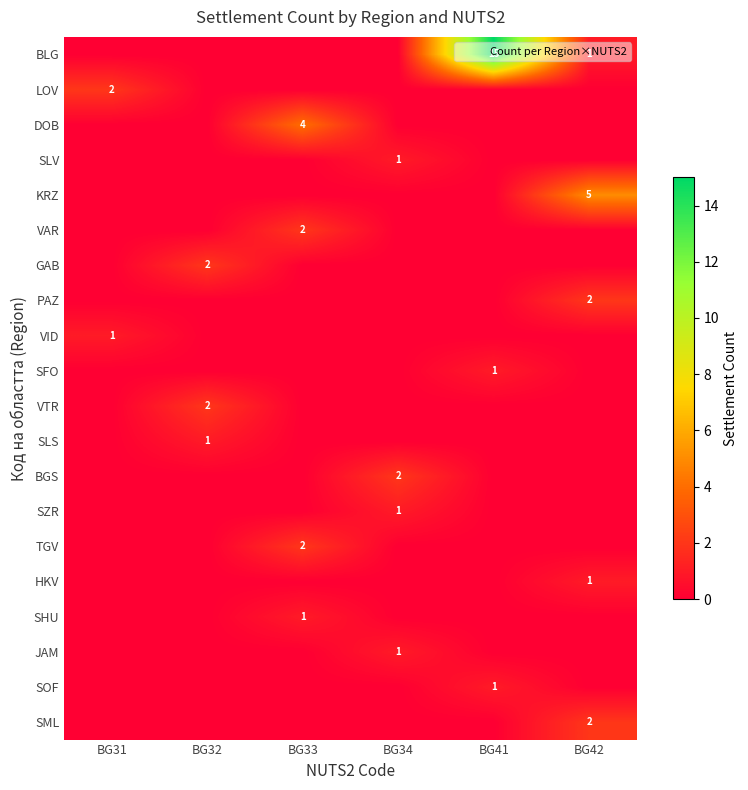

The BLG series shows 25 at BG41. True or false?

False